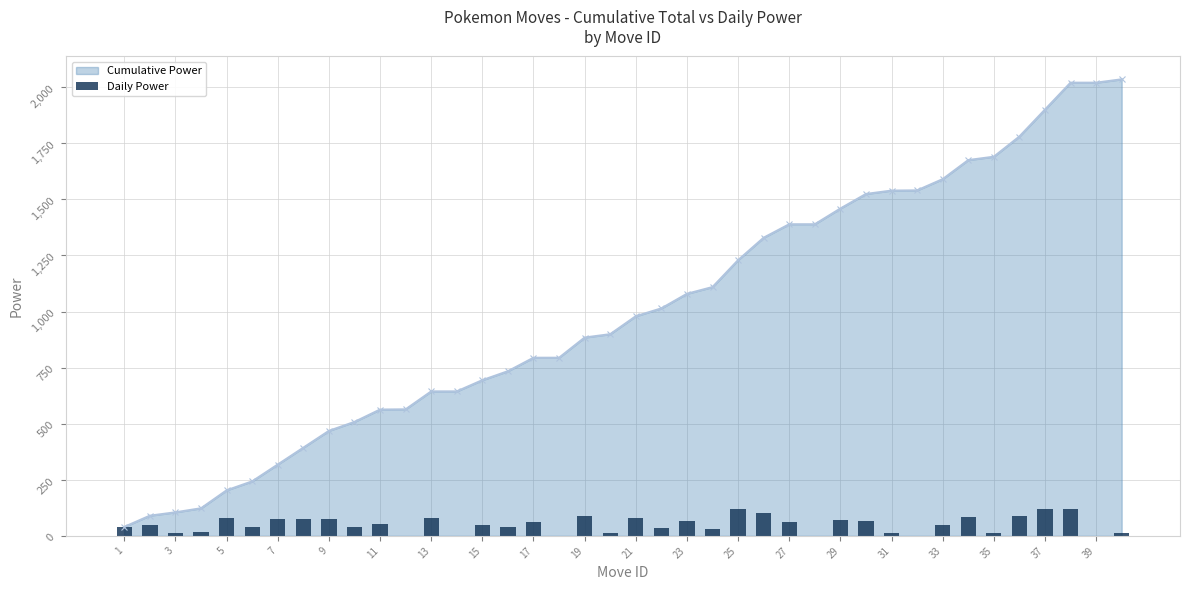

What is the highest value of the Cumulative Power series?

2035